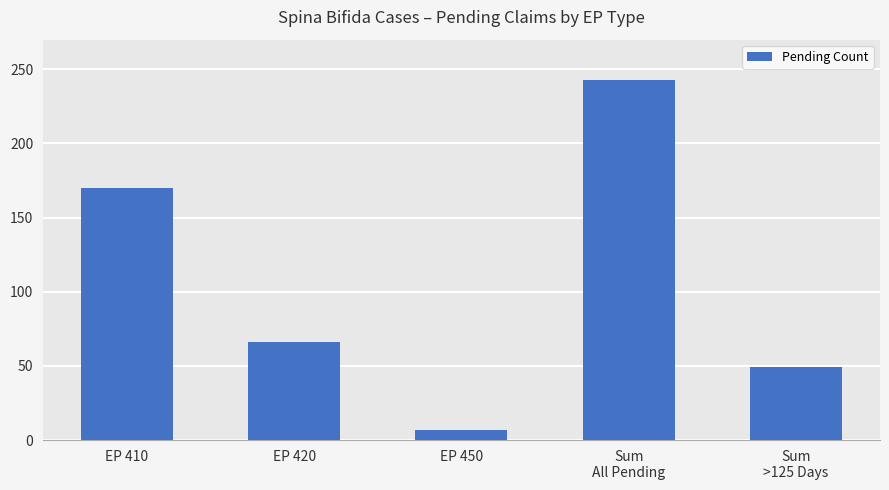

Reading left to right, extract all data points from this chart.

EP 410=170	EP 420=66	EP 450=7	Sum
All Pending=243	Sum
>125 Days=49